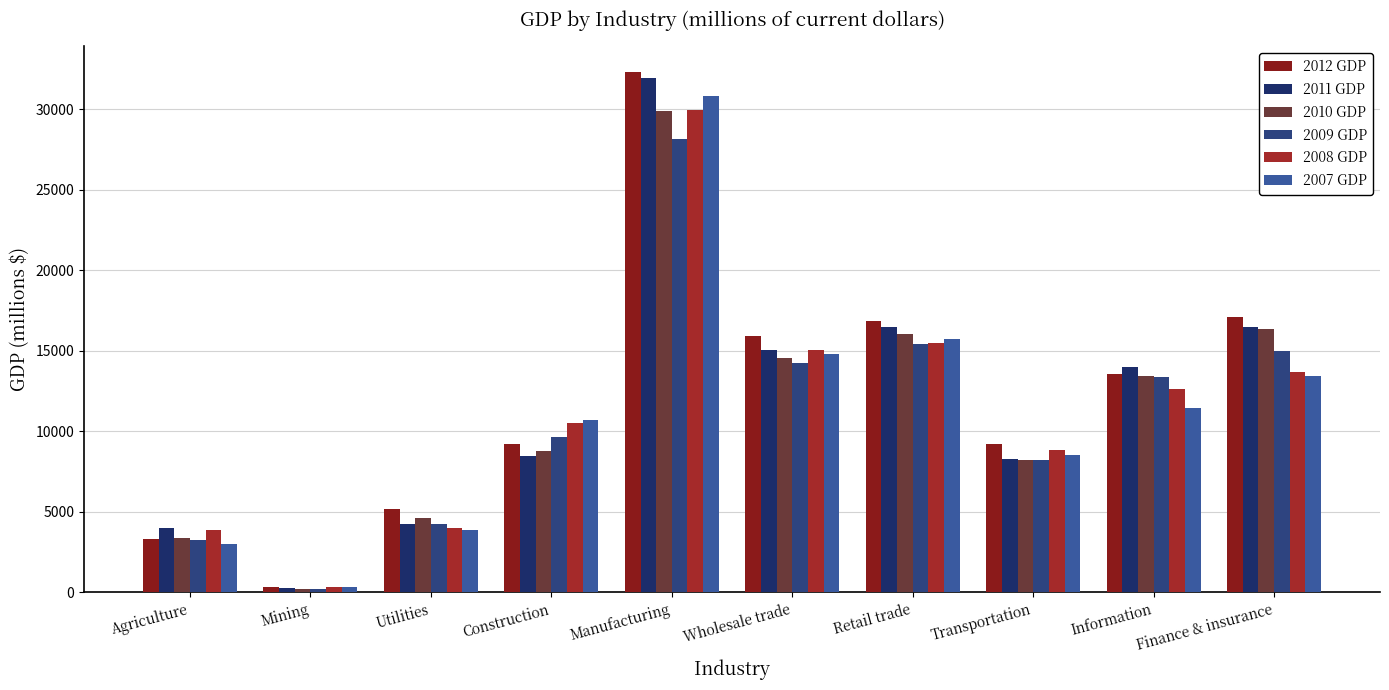

Reading right to left, what are all the values shown in this chart?

2012 GDP: 17079	13584	9232	16872	15891	32275	9238	5204	315	3299
2011 GDP: 16506	13974	8313	16457	15055	31904	8450	4264	276	4000
2010 GDP: 16329	13430	8217	16052	14553	29865	8781	4602	244	3353
2009 GDP: 15013	13387	8232	15411	14220	28115	9666	4248	232	3274
2008 GDP: 13694	12611	8836	15476	15047	29933	10543	4024	367	3873
2007 GDP: 13428	11455	8540	15761	14785	30790	10727	3887	330	3003